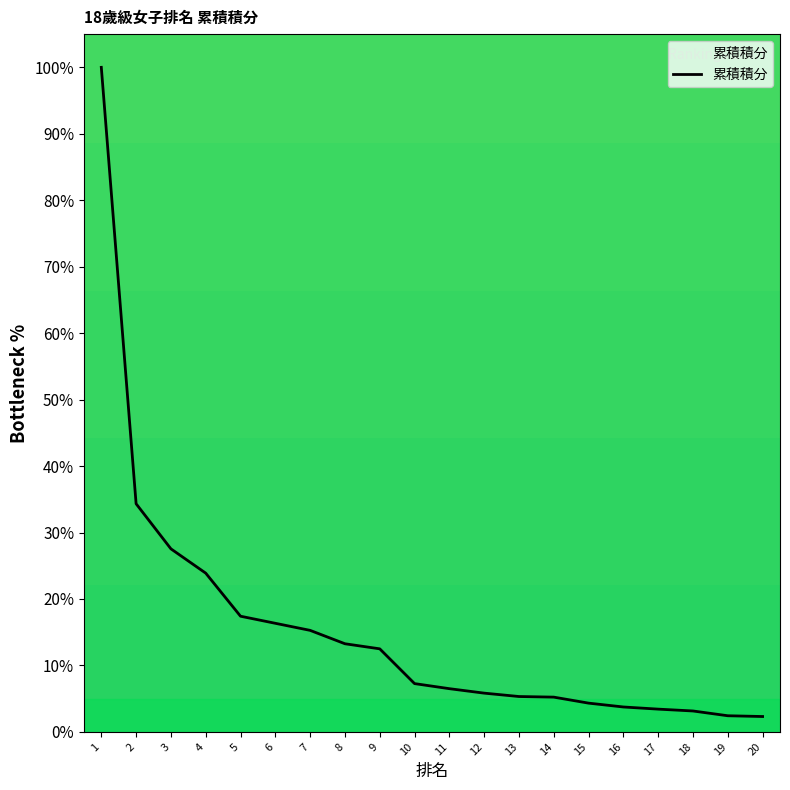

Is this an area chart (filled region under the line)?

No